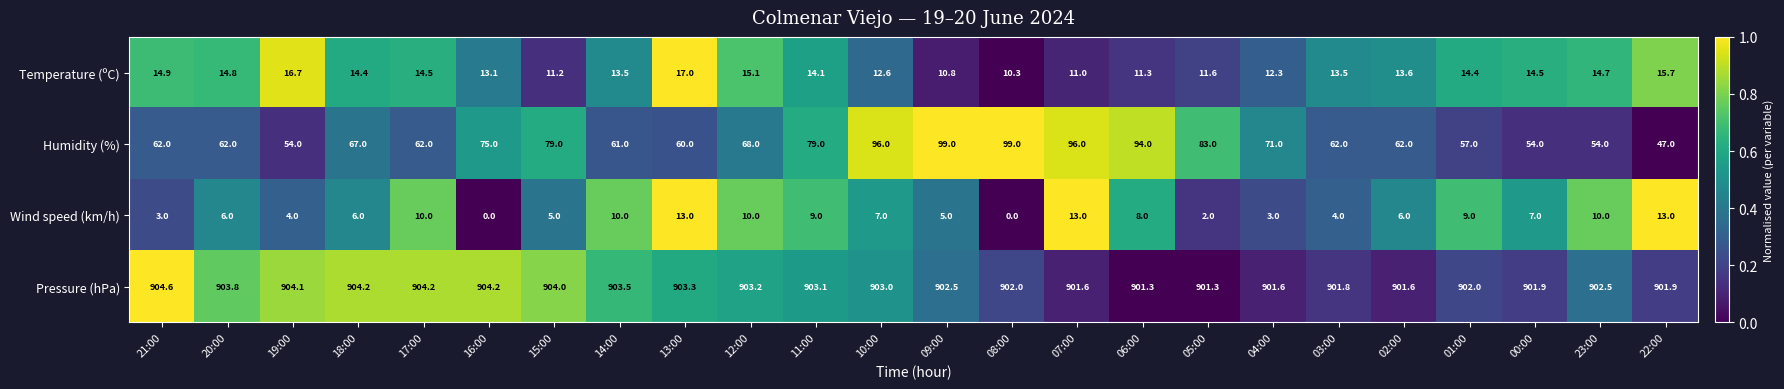

Where does the Temperature (ºC) series first go above 14?

21:00